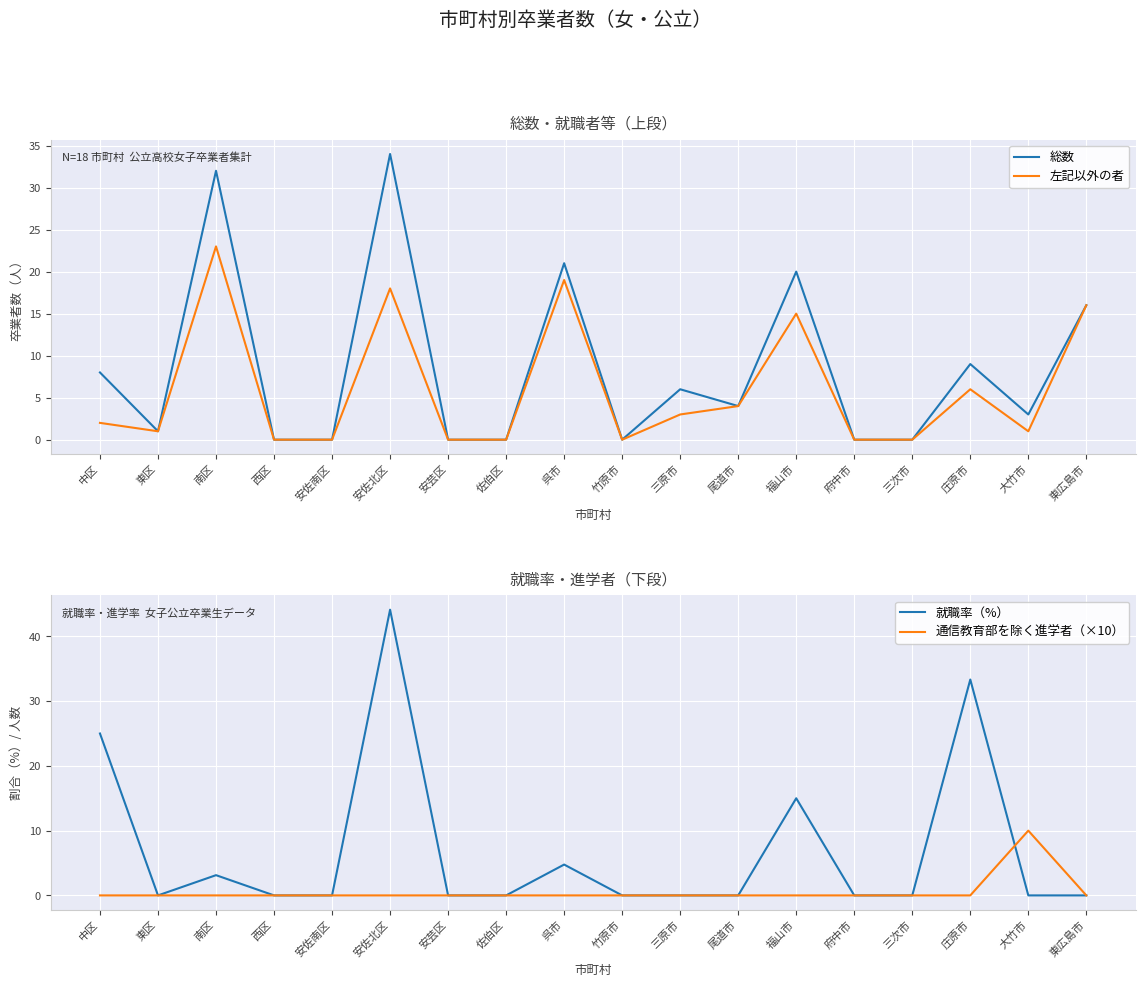

Reading left to right, list all the values displayed in this chart.

総数: 中区=8.0	東区=1.0	南区=32.0	西区=0.0	安佐南区=0.0	安佐北区=34.0	安芸区=0.0	佐伯区=0.0	呉市=21.0	竹原市=0.0	三原市=6.0	尾道市=4.0	福山市=20.0	府中市=0.0	三次市=0.0	庄原市=9.0	大竹市=3.0	東広島市=16.0
左記以外の者: 中区=2.0	東区=1.0	南区=23.0	西区=0.0	安佐南区=0.0	安佐北区=18.0	安芸区=0.0	佐伯区=0.0	呉市=19.0	竹原市=0.0	三原市=3.0	尾道市=4.0	福山市=15.0	府中市=0.0	三次市=0.0	庄原市=6.0	大竹市=1.0	東広島市=16.0
就職率（%）: 中区=25.0	東区=0.0	南区=3.1	西区=0.0	安佐南区=0.0	安佐北区=44.1	安芸区=0.0	佐伯区=0.0	呉市=4.8	竹原市=0.0	三原市=0.0	尾道市=0.0	福山市=15.0	府中市=0.0	三次市=0.0	庄原市=33.3	大竹市=0.0	東広島市=0.0
通信教育部を除く進学者（×10）: 中区=0.0	東区=0.0	南区=0.0	西区=0.0	安佐南区=0.0	安佐北区=0.0	安芸区=0.0	佐伯区=0.0	呉市=0.0	竹原市=0.0	三原市=0.0	尾道市=0.0	福山市=0.0	府中市=0.0	三次市=0.0	庄原市=0.0	大竹市=10.0	東広島市=0.0